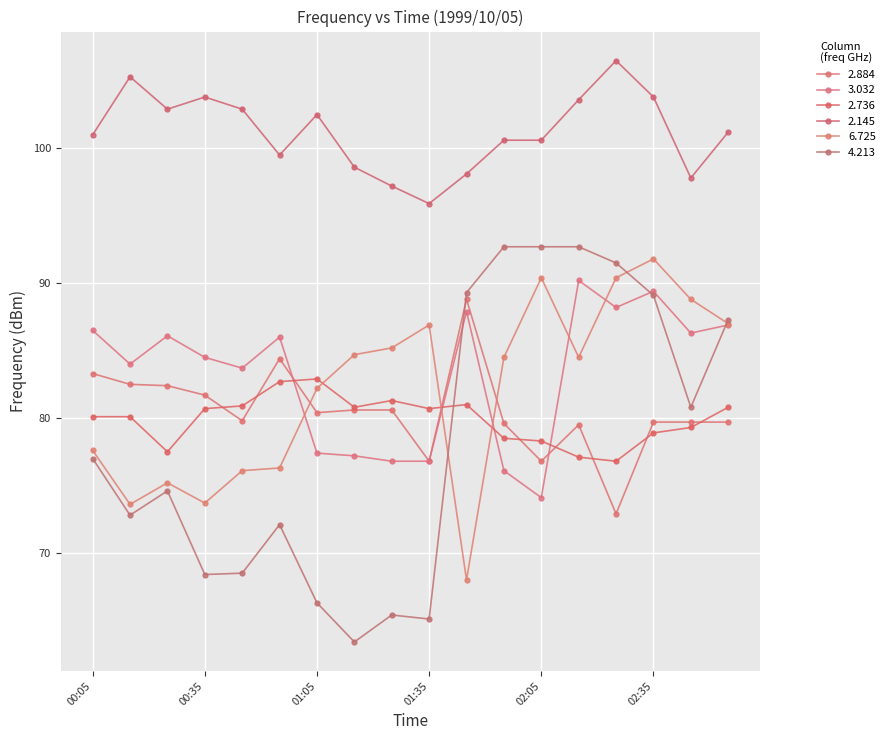

How many lines are shown in the chart?

6